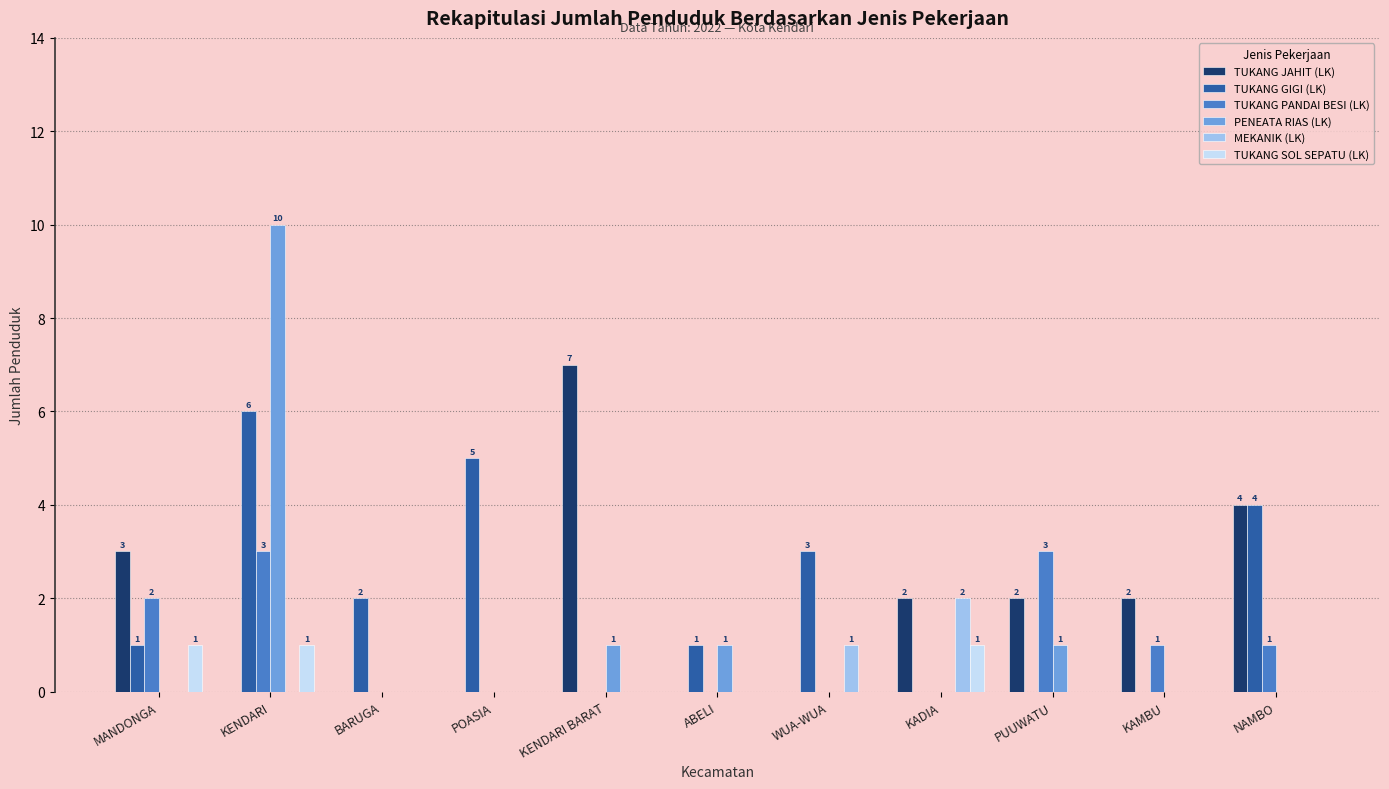

Where does the TUKANG JAHIT (LK) series first go above 2?

MANDONGA